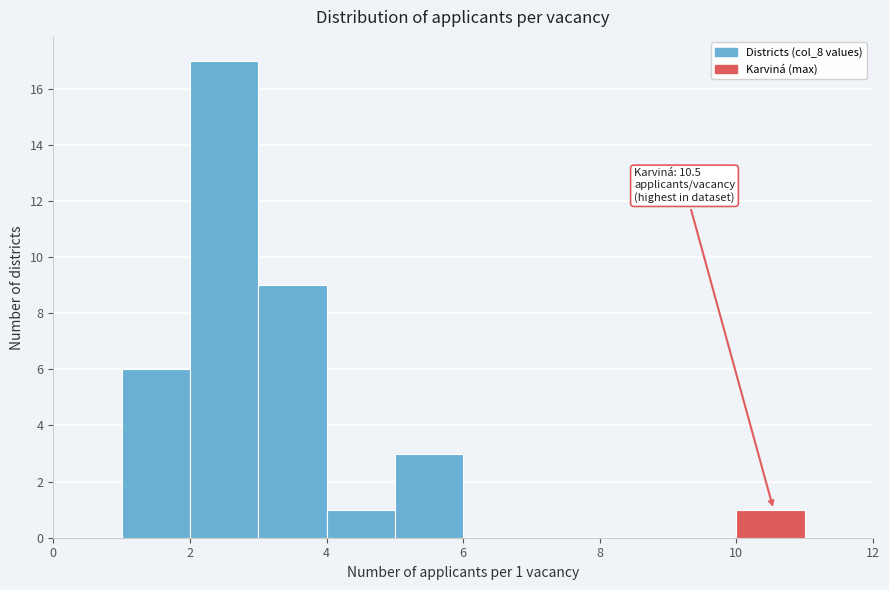

Which range on the x-axis has the tallest bar?

2 to 3